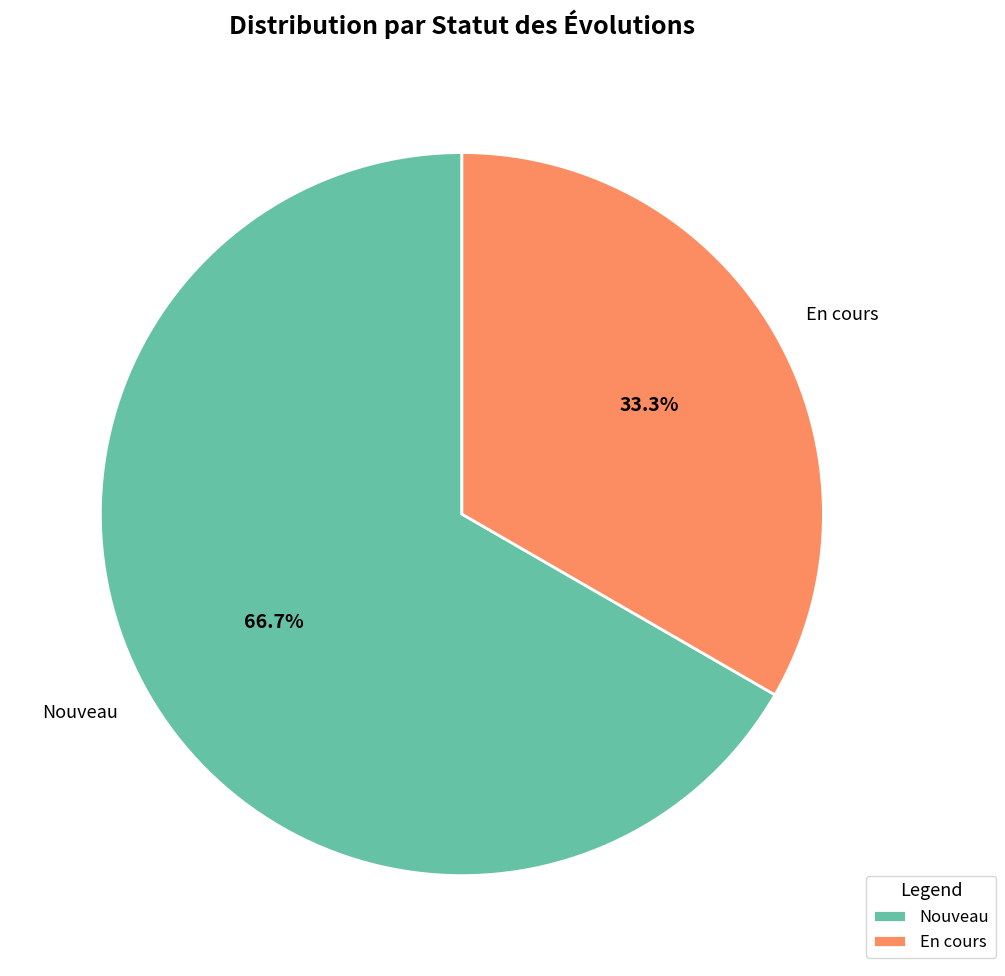

To the nearest percent, what percentage of the pie is En cours?

33%